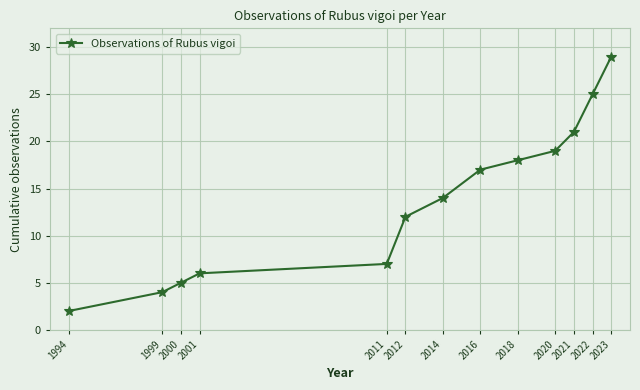

Count the number of data series in this chart.

1